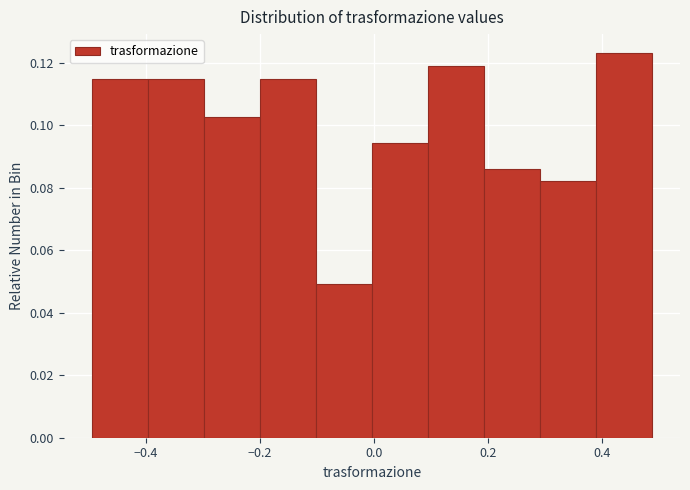

How tall is the bar that spans -0.10 to 0.00 on the x-axis? Neither the bar edges nor the heights are printed on the chart, so give them approximately, as read against the axes.

0.050